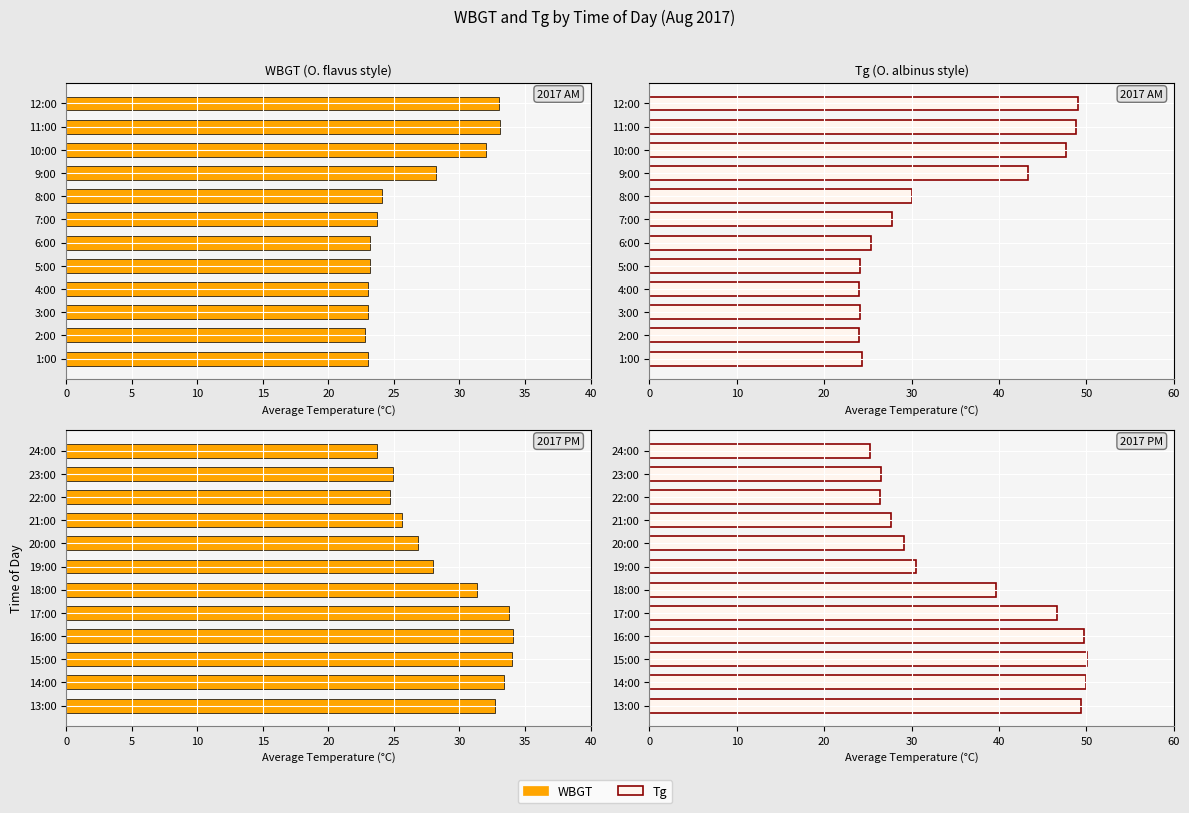

List the series in order of their peak value, highest first.

Tg, WBGT